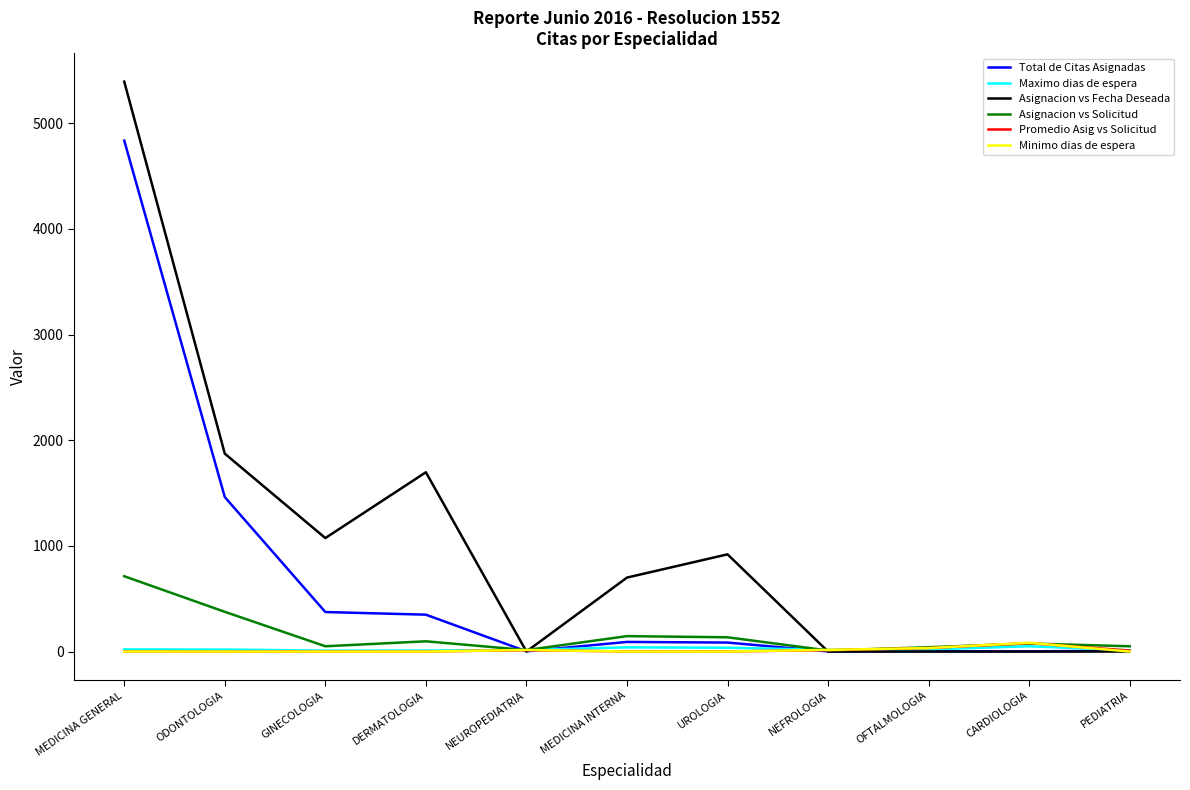

Is it true that Asignacion vs Fecha Deseada equals 700.0 at MEDICINA INTERNA?

True